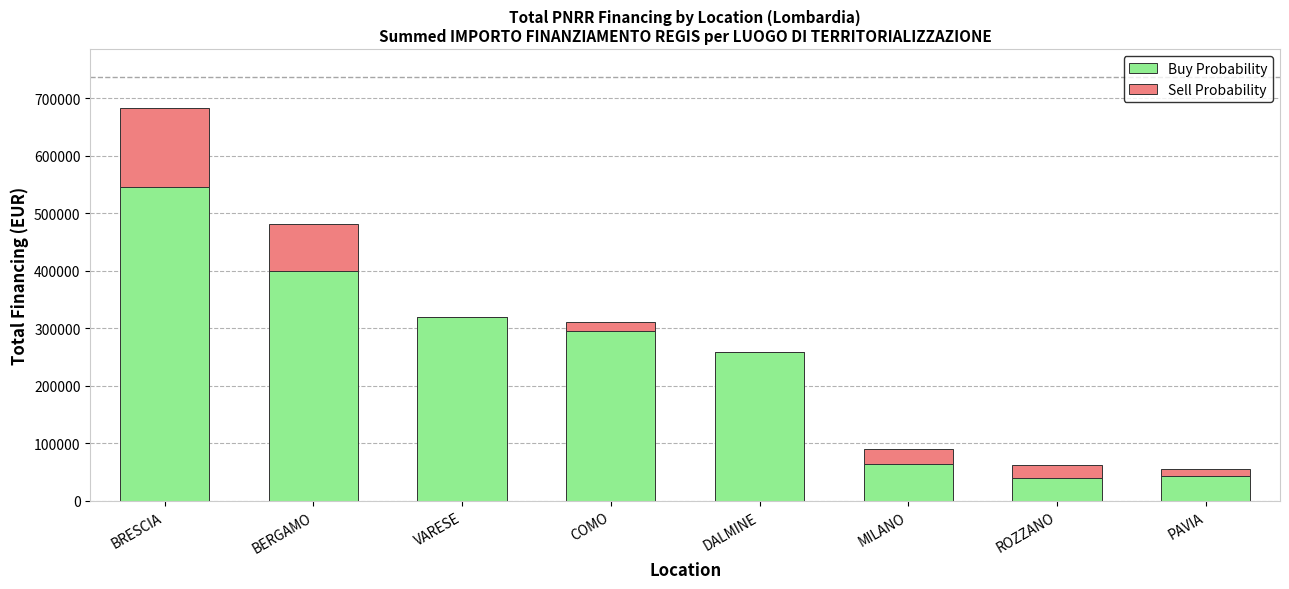

How many values in the Buy Probability series exceed 295580?

4